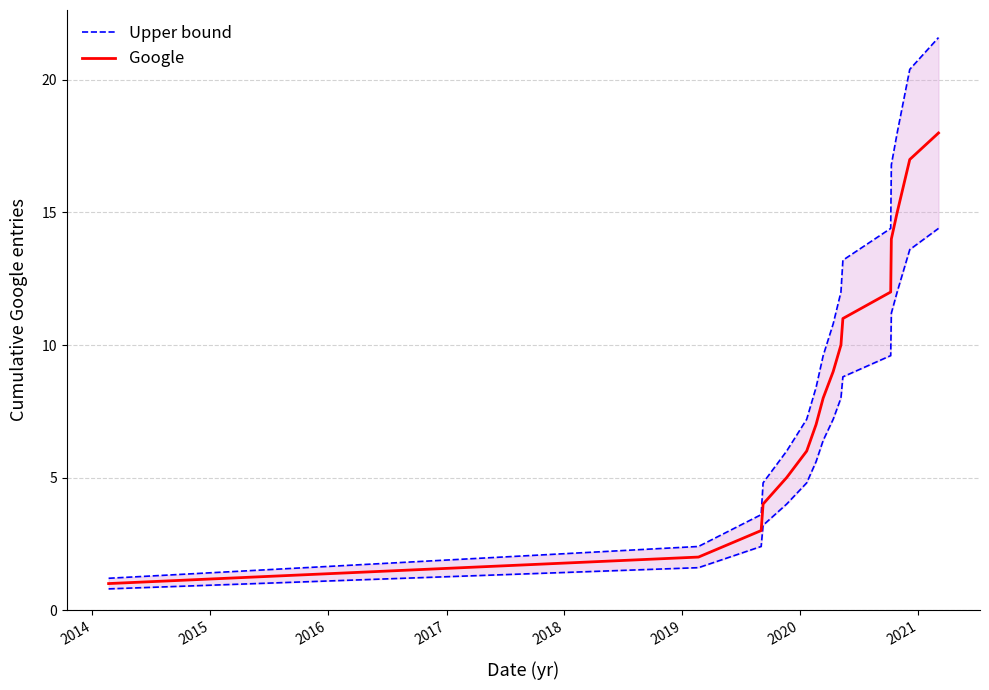

How many categories are shown in the chart?

17